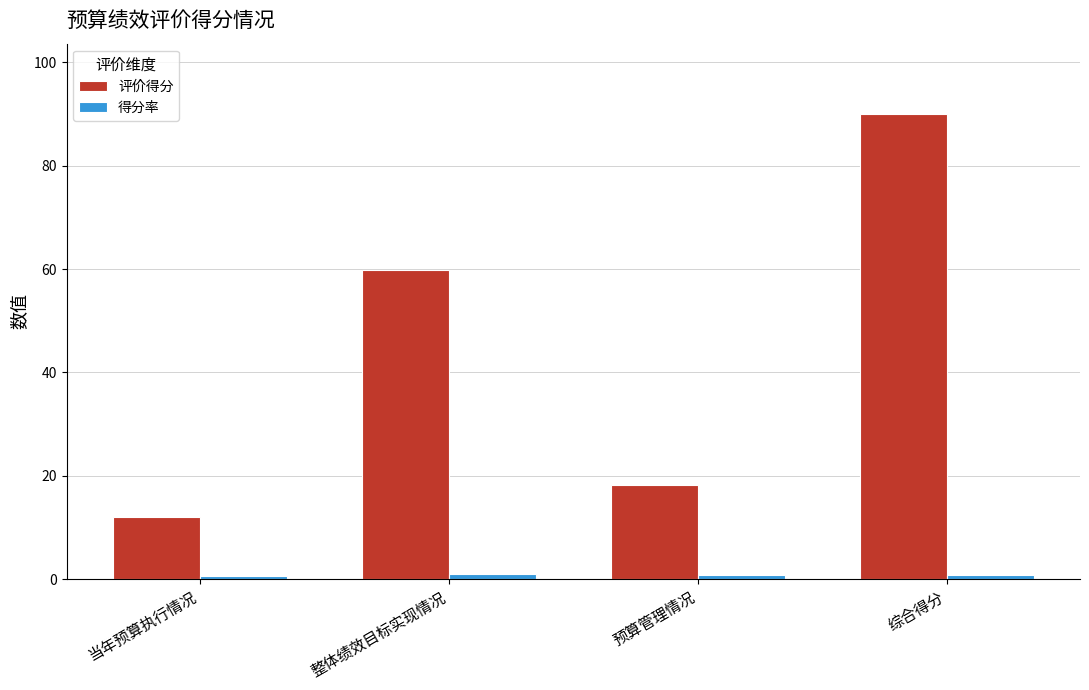

What is the maximum value shown in the chart?

90.1